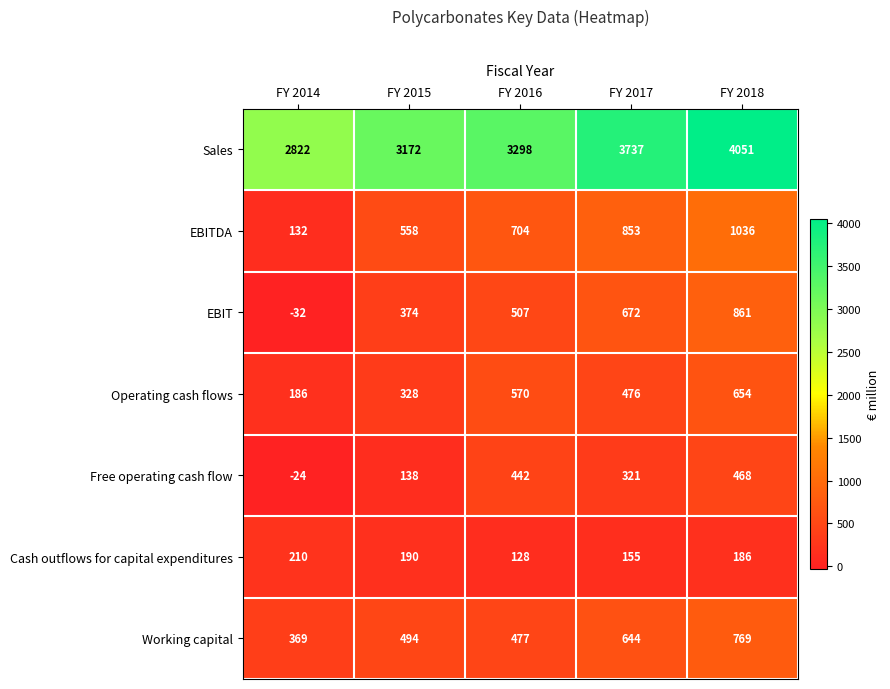

Which series changed the most between FY 2014 and FY 2017?

Sales